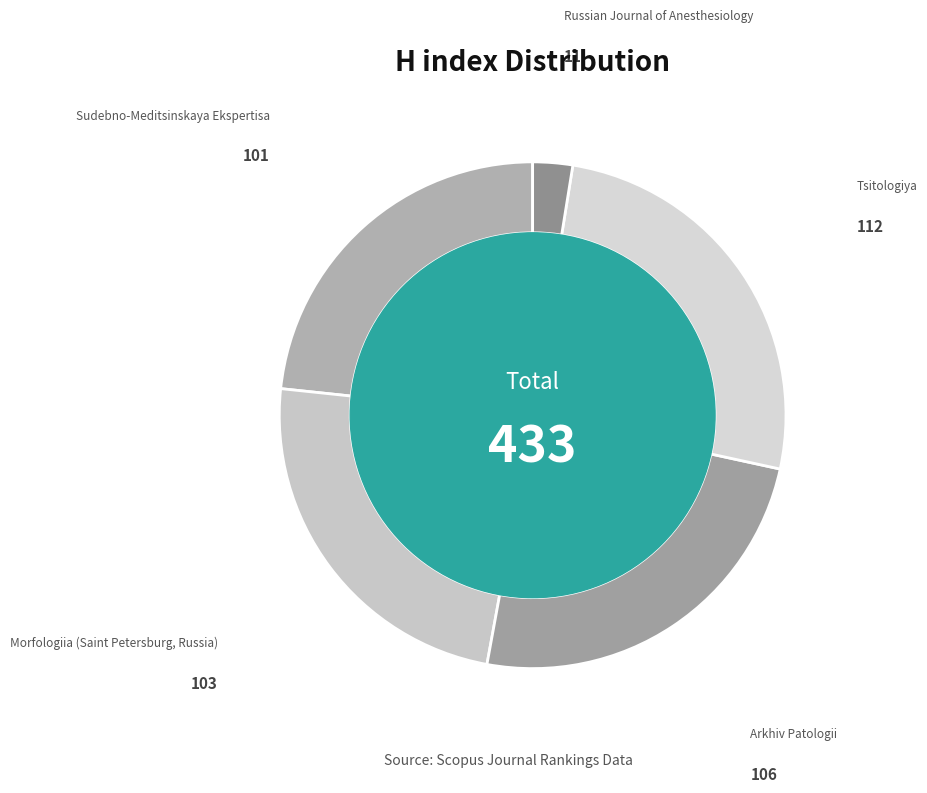

What is the largest slice in the pie chart?

Tsitologiya